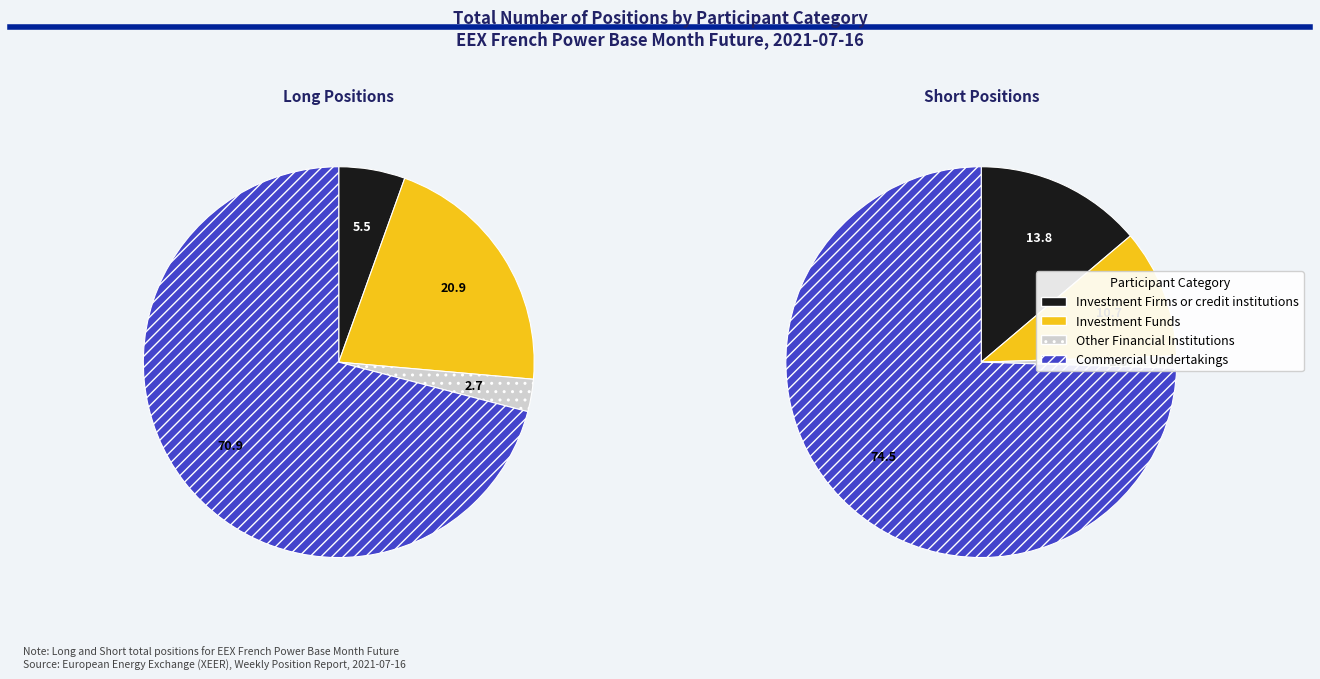

True or false: Commercial Undertakings accounts for 85% of the total.

False